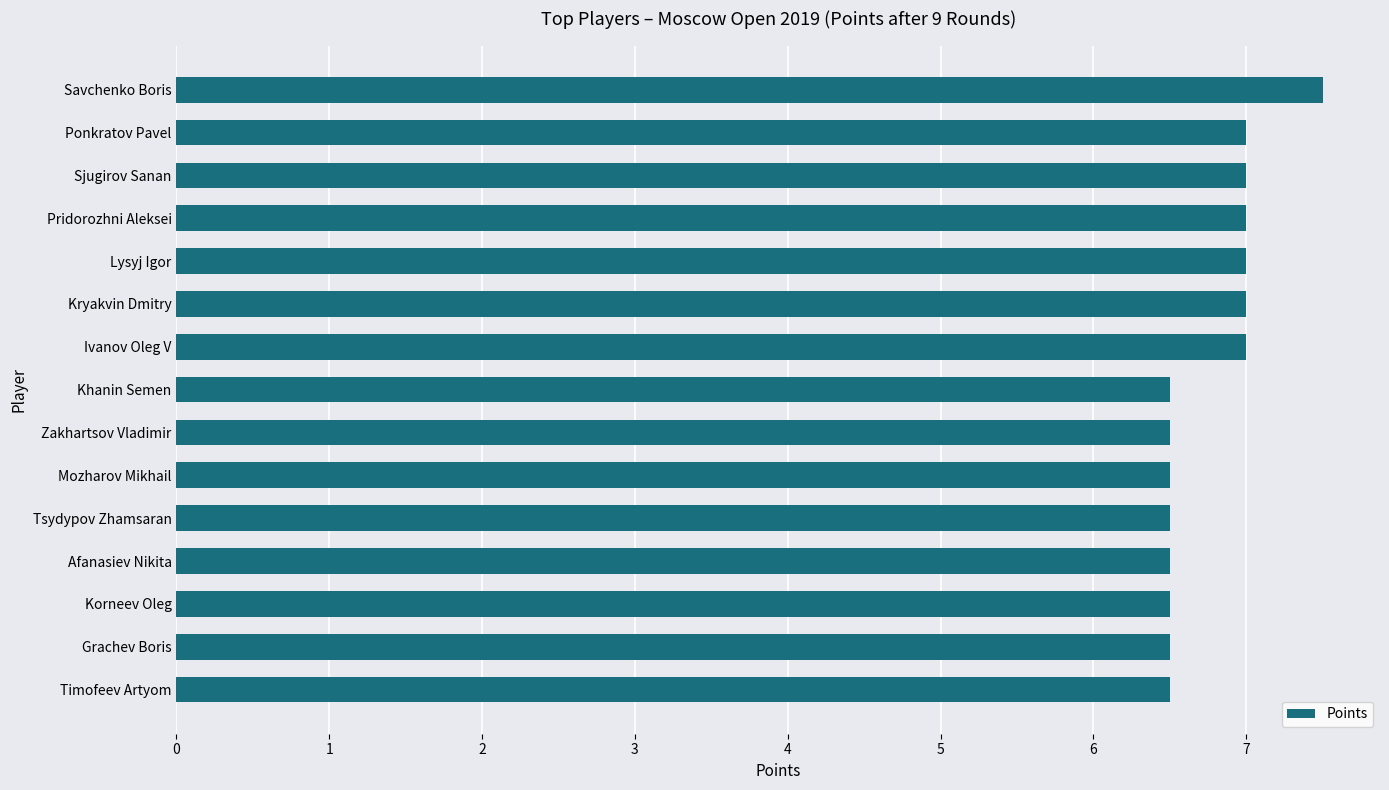

Which label corresponds to the largest value in the chart?

Savchenko Boris